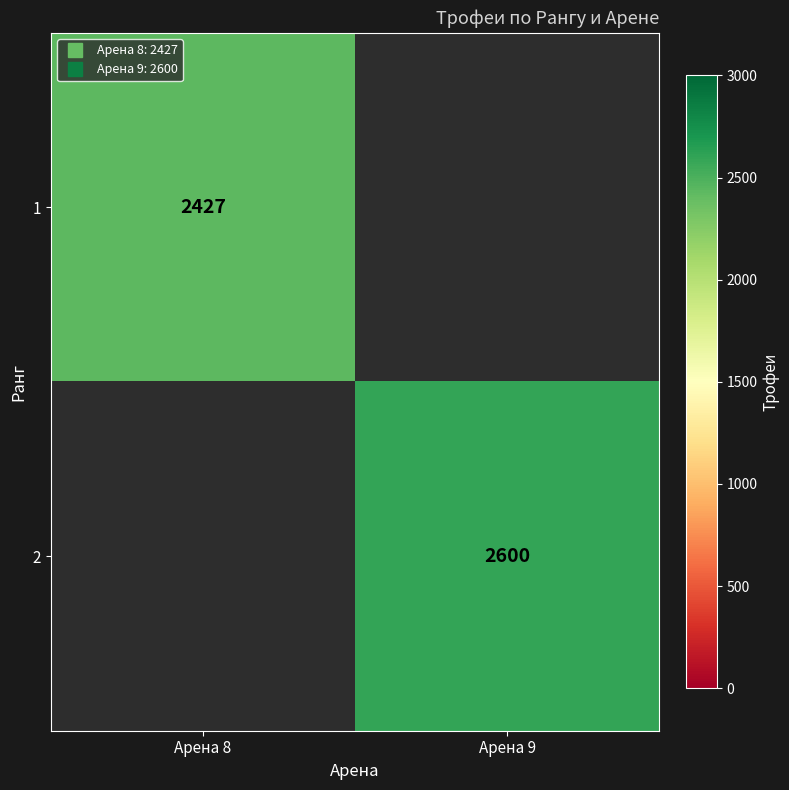

List the labels in order of 2 value, largest first.

Арена 9, Арена 8